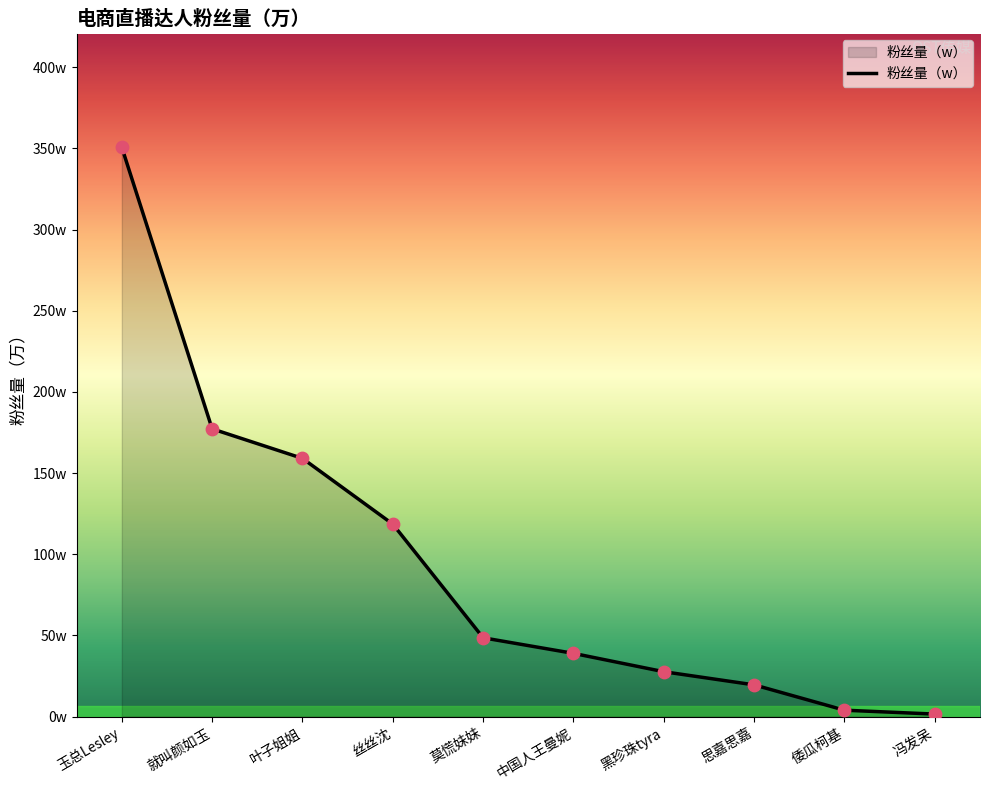

Is this an area chart (filled region under the line)?

Yes